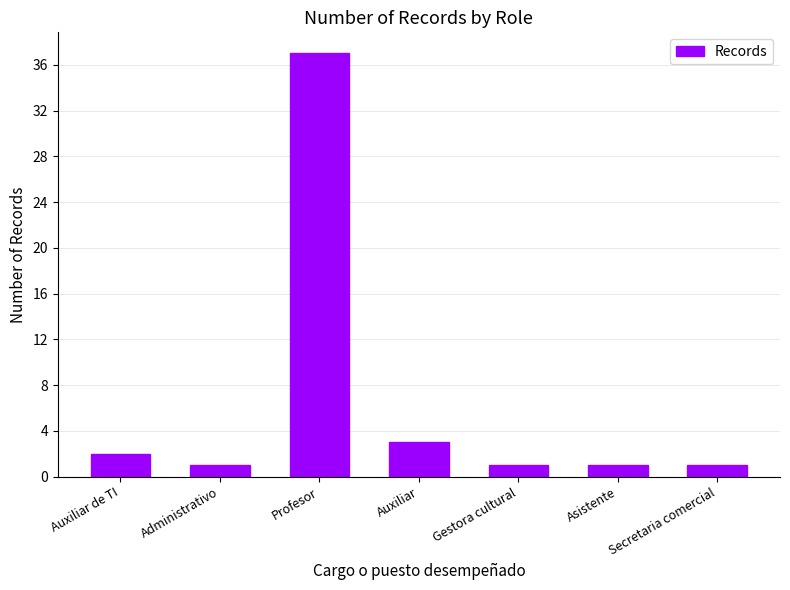

Where is the data nearest to the value 19?

Auxiliar